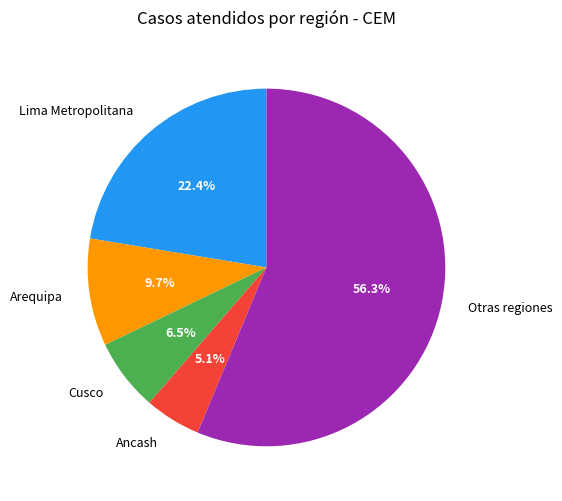

Rank the categories by value from highest to lowest.

Otras regiones, Lima Metropolitana, Arequipa, Cusco, Ancash